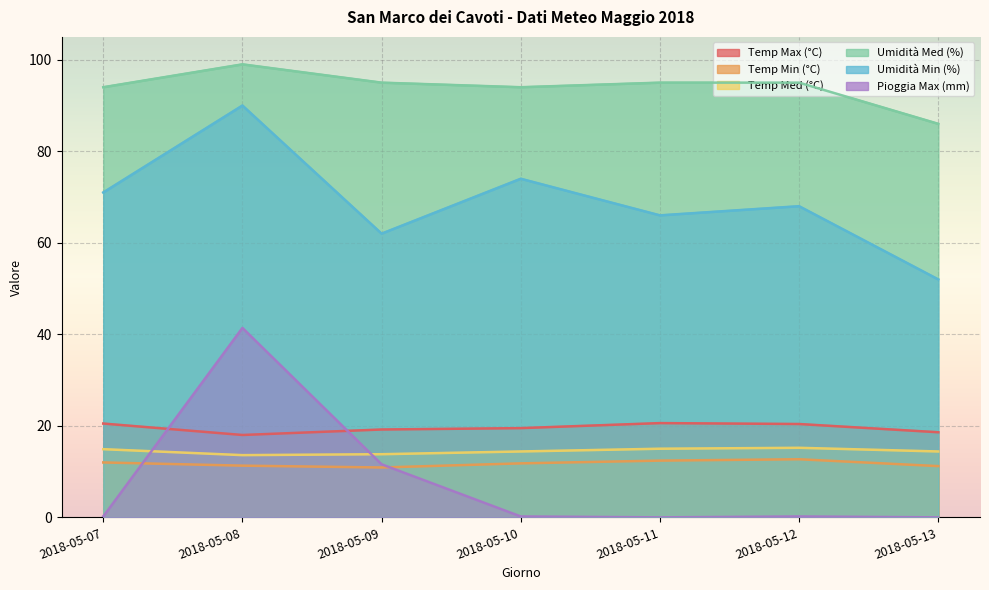

What is the value of the Temp Med (°C) point at the 1st from the left?

14.9